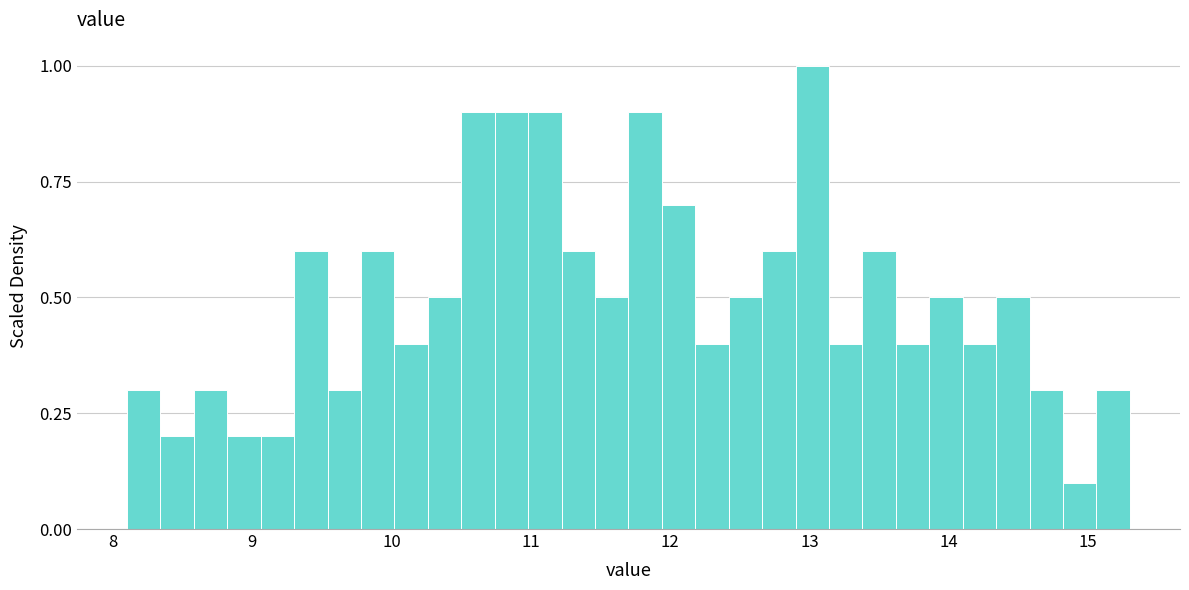

Read against the x-axis, roughly where is the centre of the tallest bar?

13.0